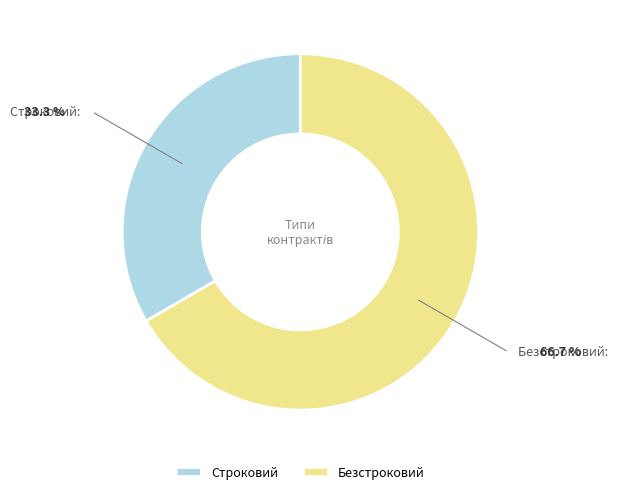

What is the majority slice?

Безстроковий